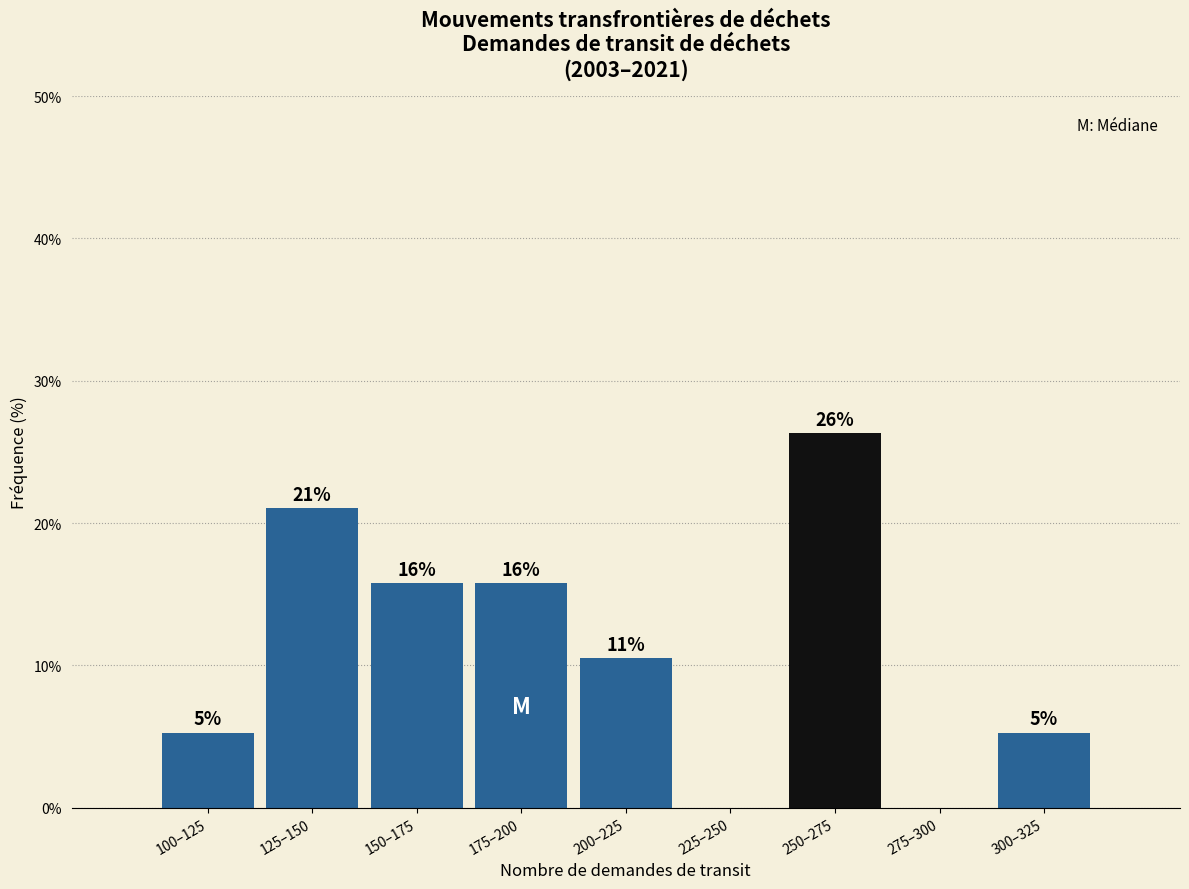

Are the bars horizontal?

No